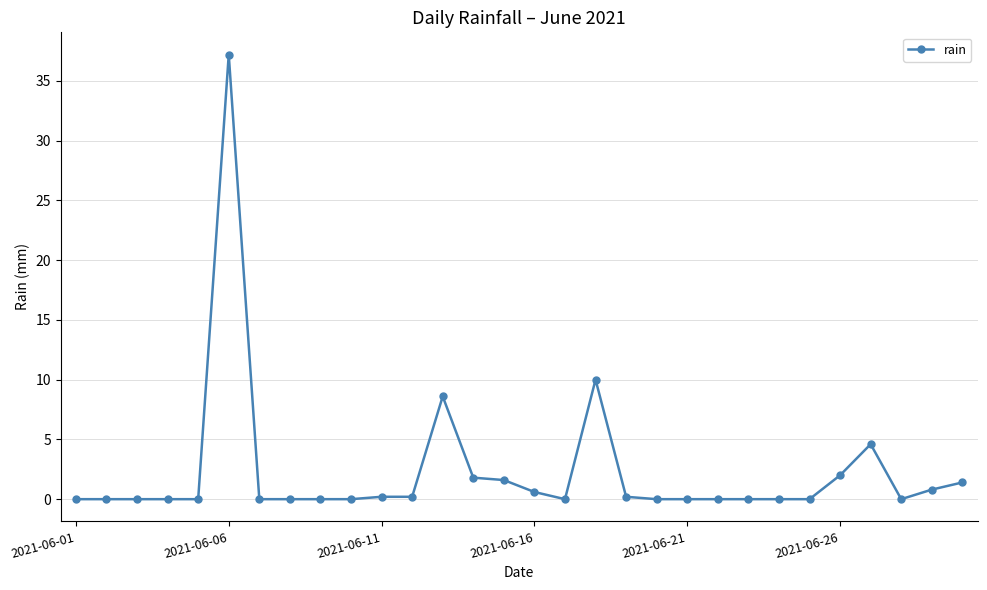

What is the greatest value displayed?

37.2